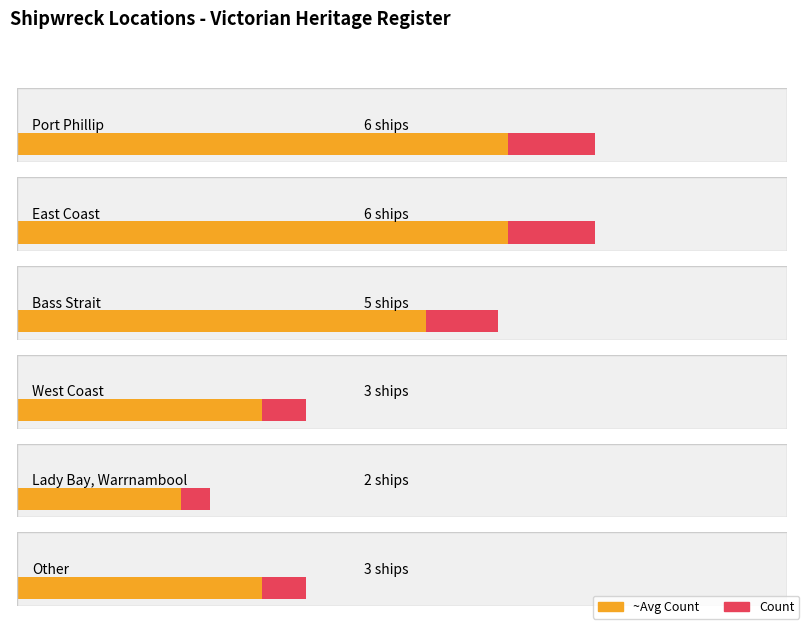

What is the change in value from East Coast to West Coast?

-3